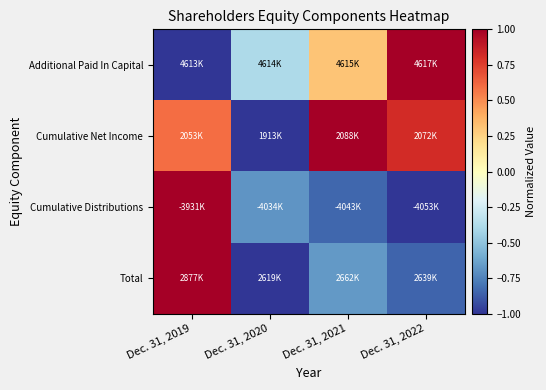

Reading right to left, extract all data points from this chart.

Additional Paid In Capital: Dec. 31, 2022=1.0	Dec. 31, 2021=0.3	Dec. 31, 2020=-0.4	Dec. 31, 2019=-1.0
Cumulative Net Income: Dec. 31, 2022=0.8	Dec. 31, 2021=1.0	Dec. 31, 2020=-1.0	Dec. 31, 2019=0.6
Cumulative Distributions: Dec. 31, 2022=-1.0	Dec. 31, 2021=-0.8	Dec. 31, 2020=-0.7	Dec. 31, 2019=1.0
Total: Dec. 31, 2022=-0.8	Dec. 31, 2021=-0.7	Dec. 31, 2020=-1.0	Dec. 31, 2019=1.0